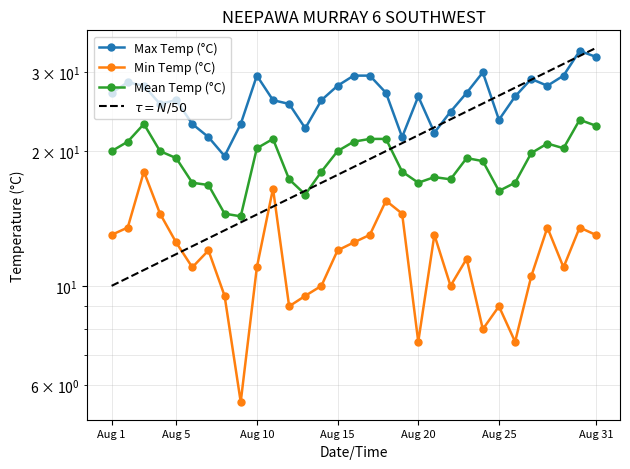

What is the sum of the Min Temp (°C) values at 1996-08-19 and 1996-08-31?

27.5